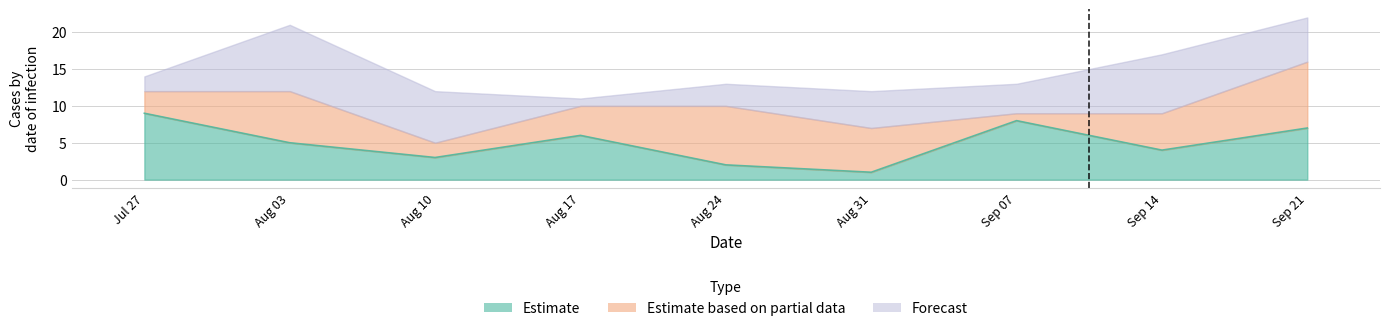

What is the sum of all Estimate based on partial data values?

45